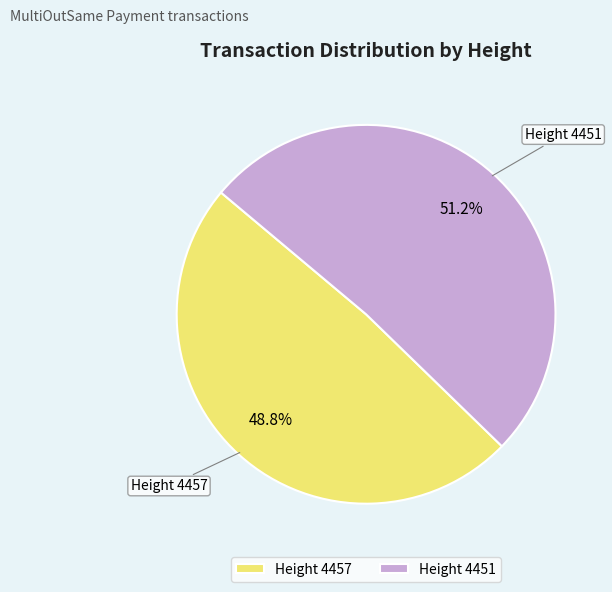

Which slice represents more than half of the pie?

Height 4451